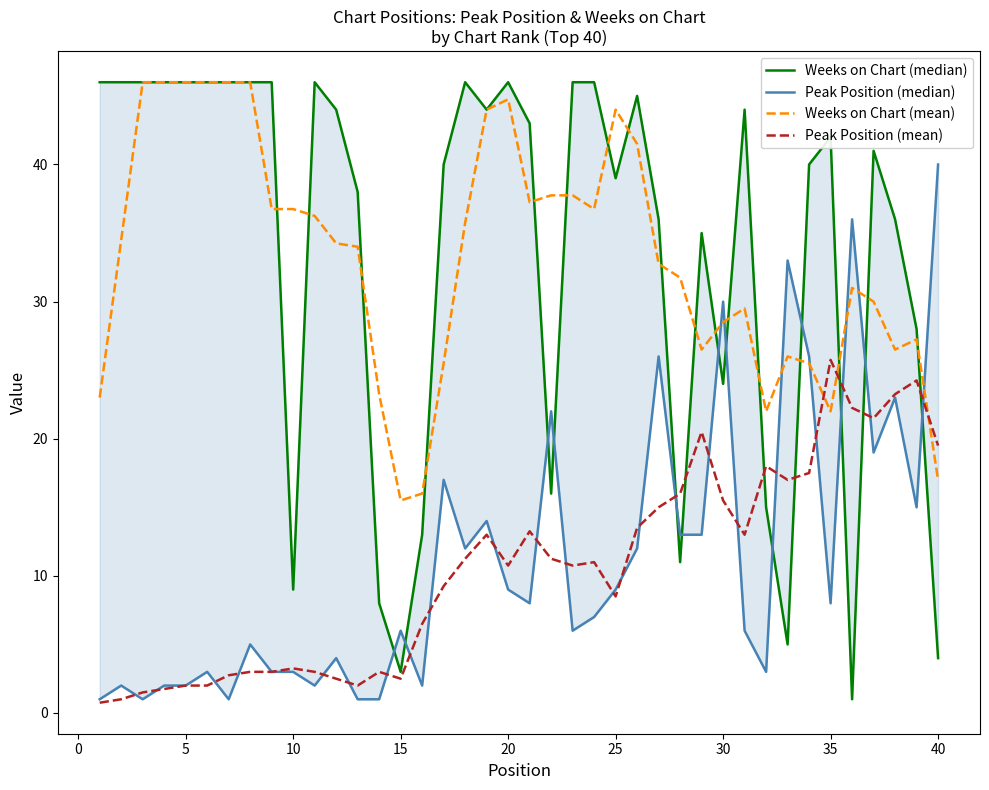

What is the average value of the Peak Position (median) series?

11.2